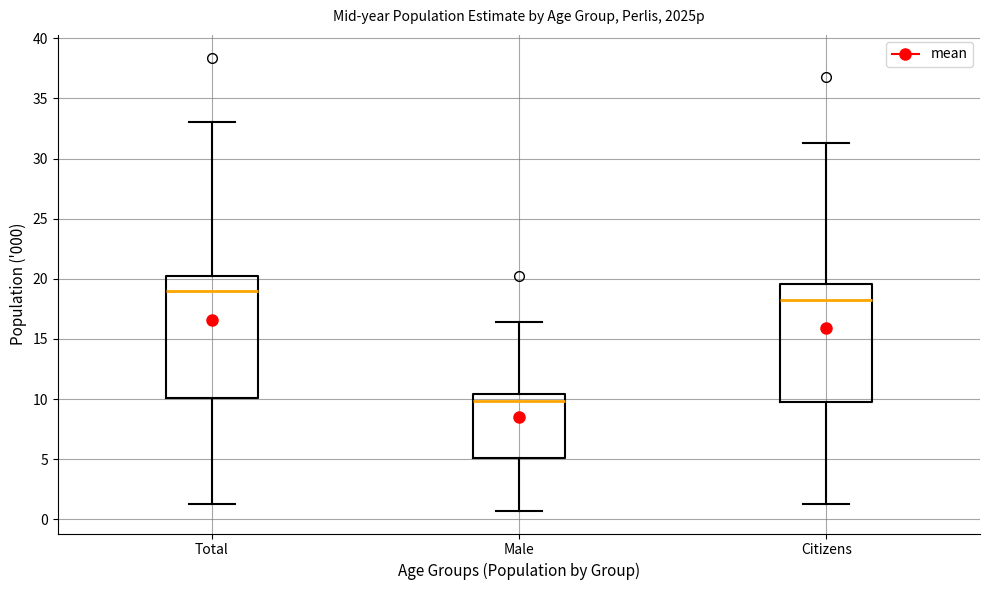

Reading left to right, read every box against the y-axis: the position of its median line, the range the box covers, and the ends of its whiskers. The values are not printed on the chart, so give them approximately, as read against the axis.

Total: median 19.0, box 10.0 to 20.0, whiskers 1.5 to 33.0
Male: median 10.0, box 5.0 to 10.5, whiskers 0.5 to 16.5
Citizens: median 18.5, box 10.0 to 19.5, whiskers 1.5 to 31.5